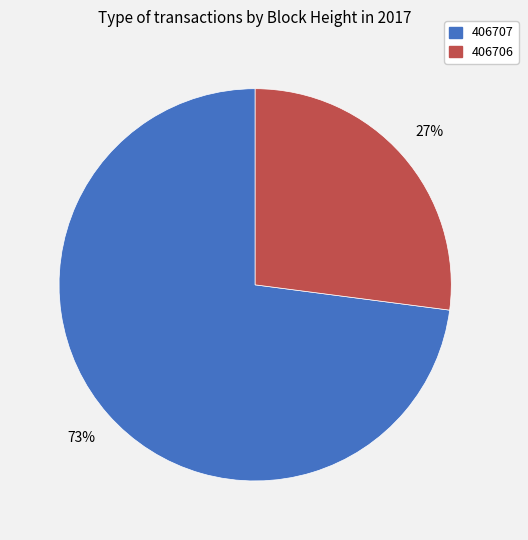

Which slice is the smallest?

406706